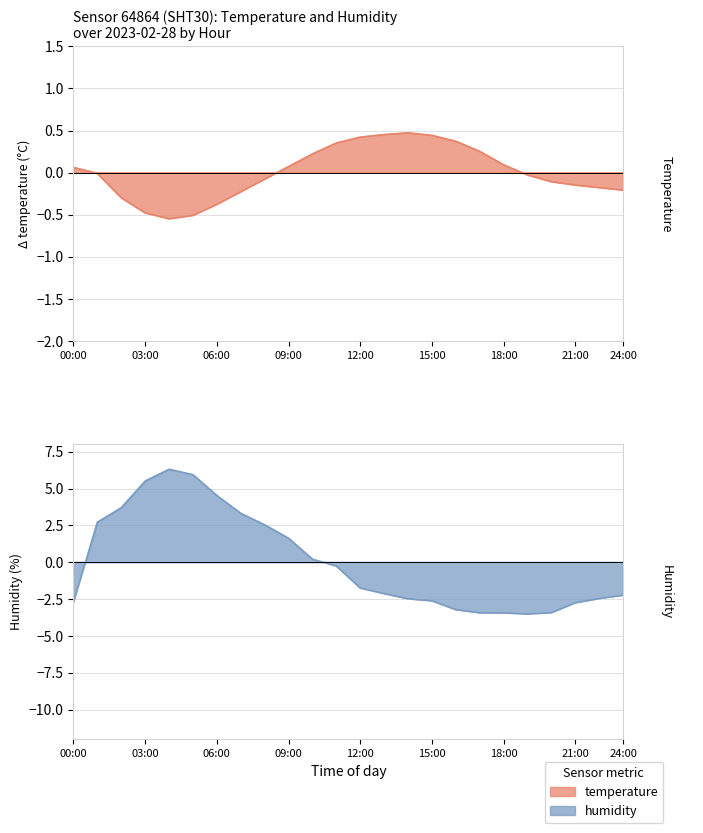

At which label is temperature closest to 0?

01:00